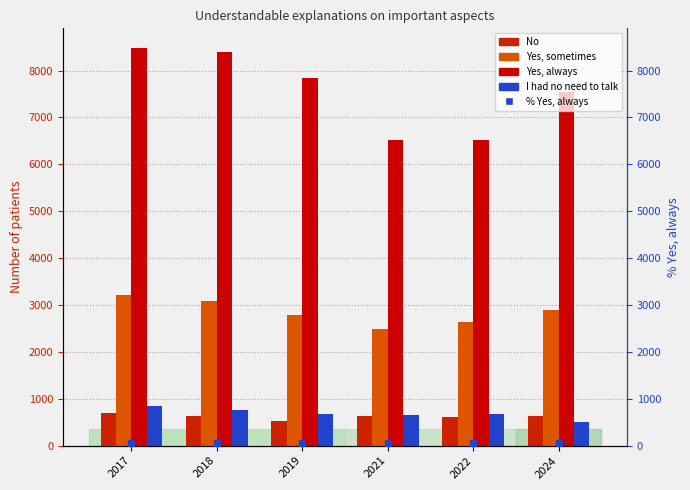

What is the difference between the % Yes always values at 2017 and 2021?

0.8